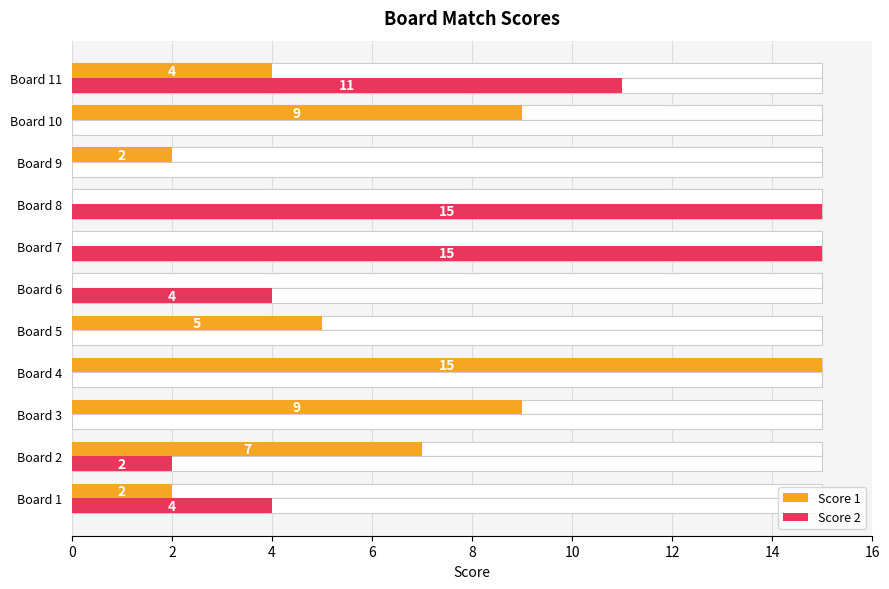

Rank the series at Board 3 from lowest to highest value.

Score 2, Score 1